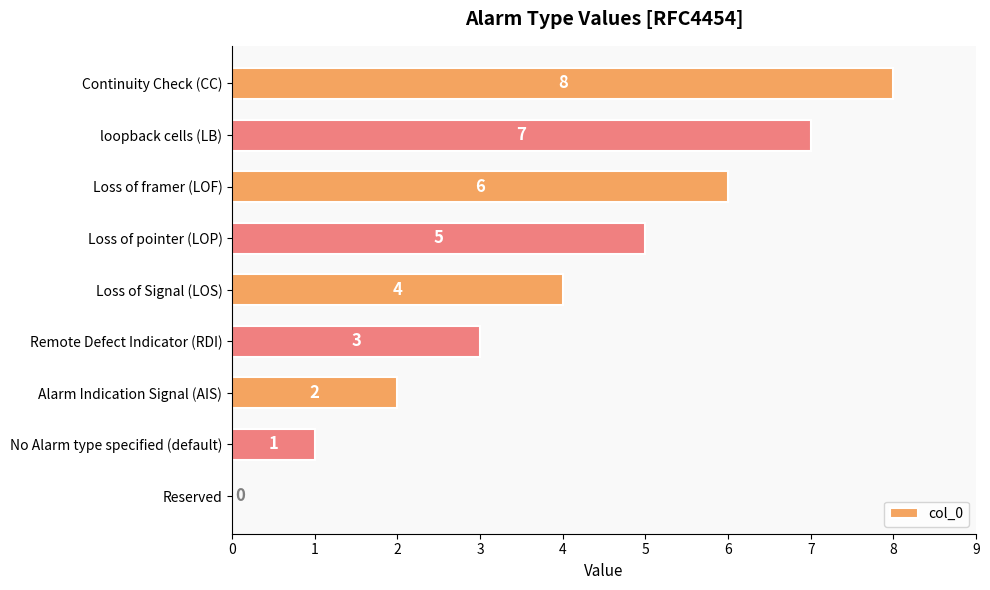

Are the bars horizontal?

Yes